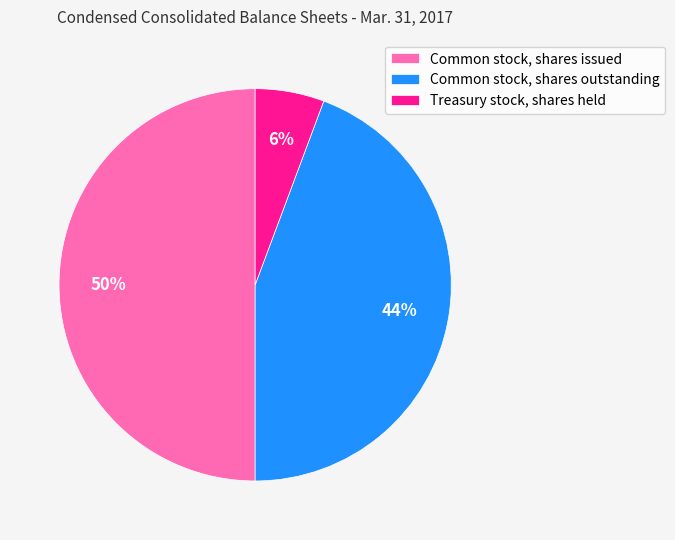

True or false: Treasury stock, shares held accounts for 6% of the total.

True